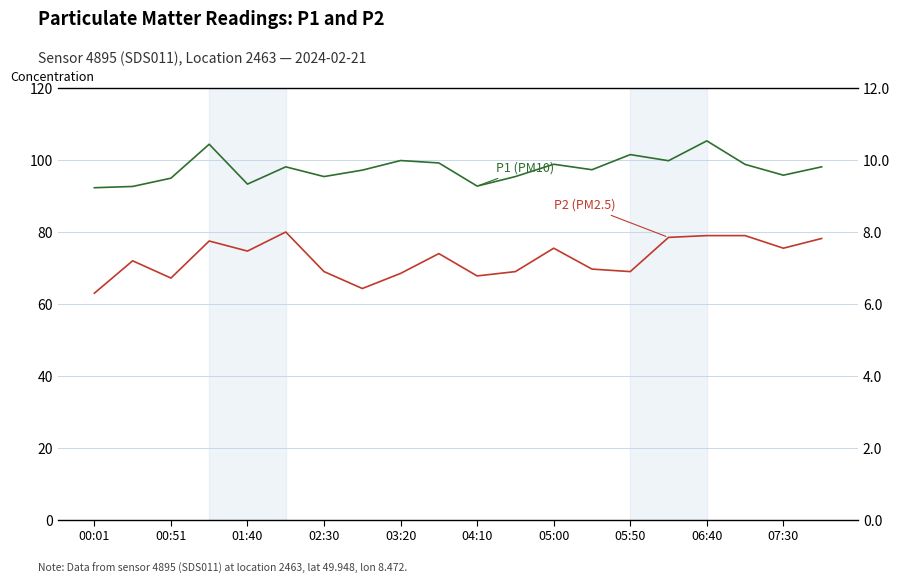

What are all the series names shown in the legend?

P1 (PM10), P2 (PM2.5)